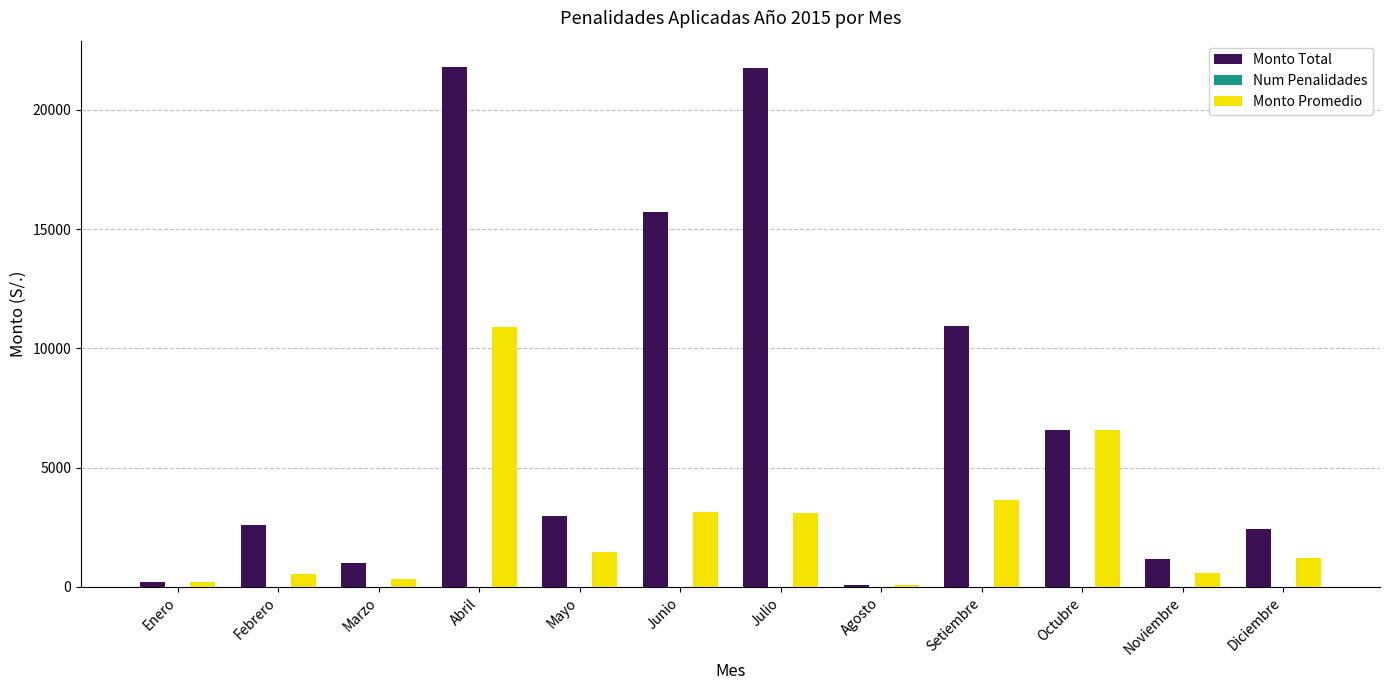

What is the spread (max minus min) of values at Agosto?

76.0